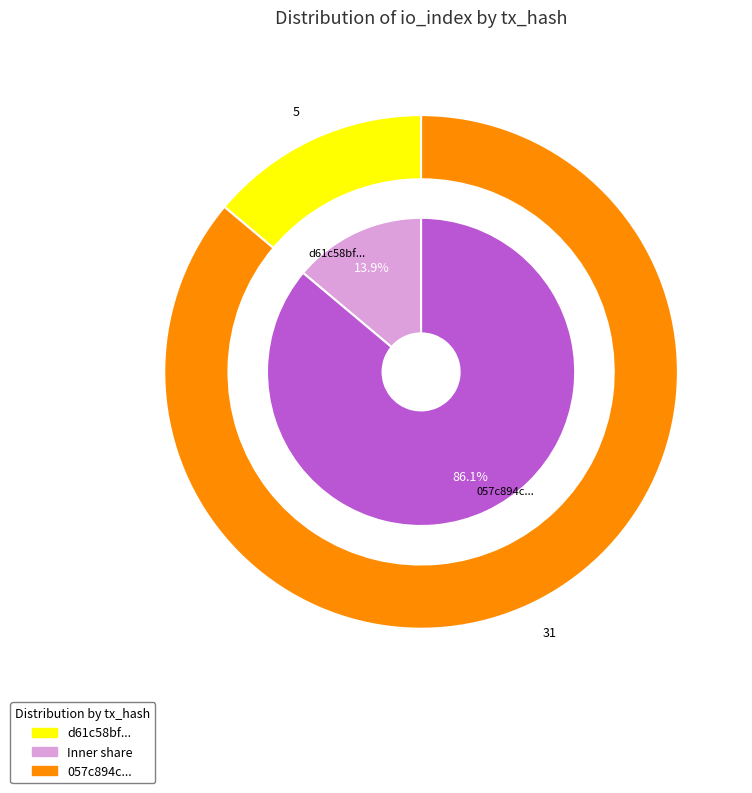

To the nearest percent, what is the average slice percentage?

50%